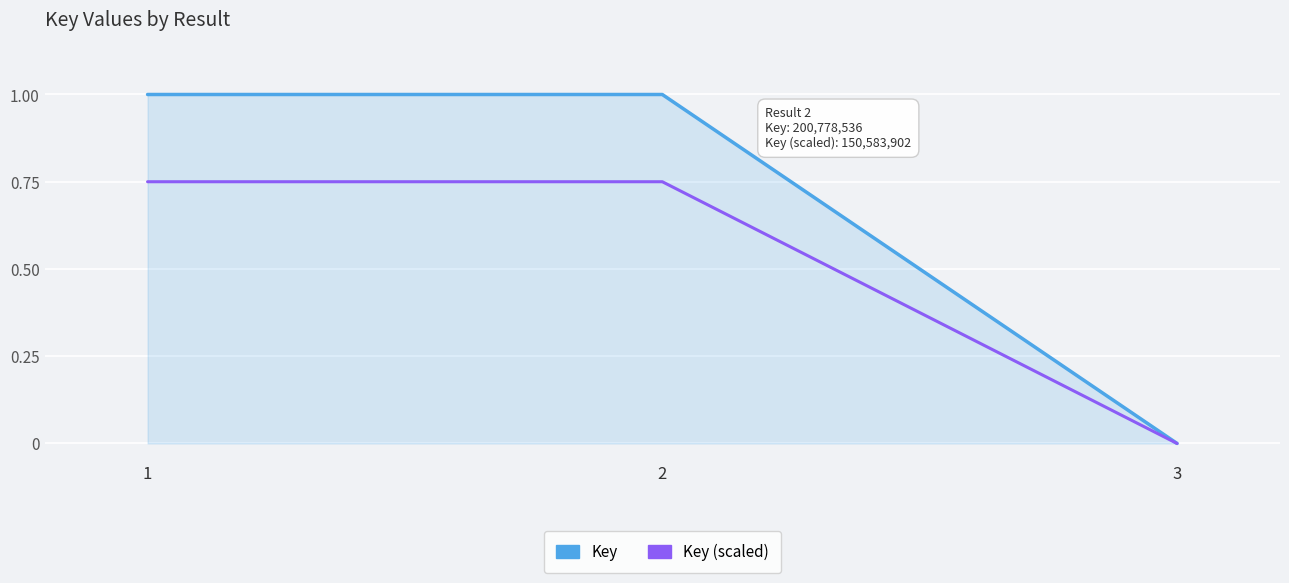

Which series changed the most between 1 and 3?

Key